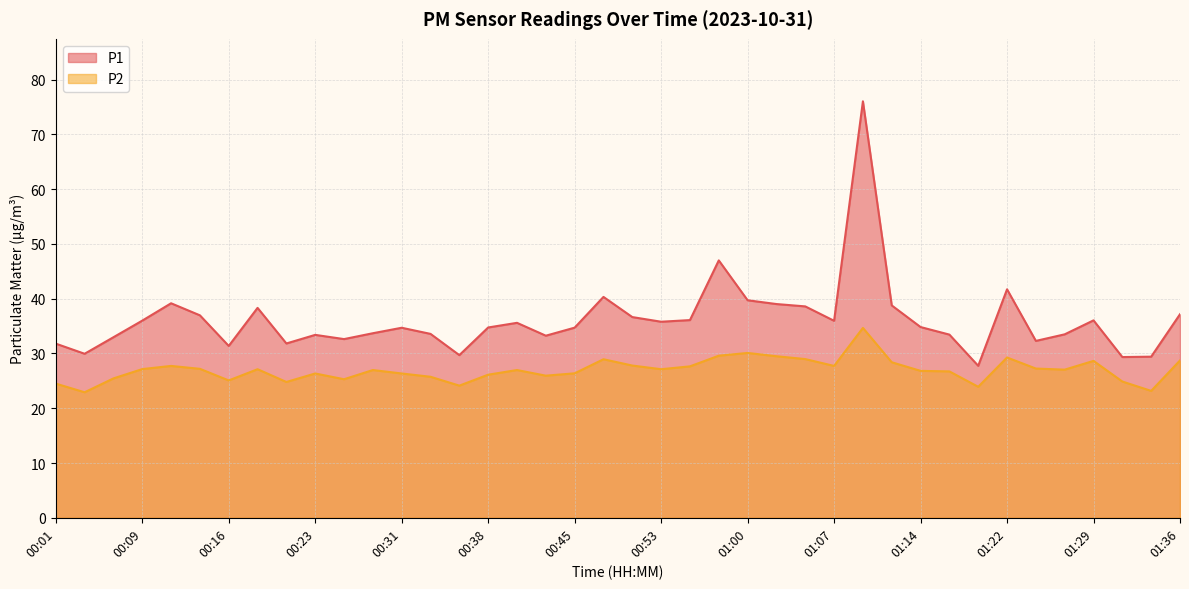

Rank the series by their average value, from highest to lowest.

P1, P2